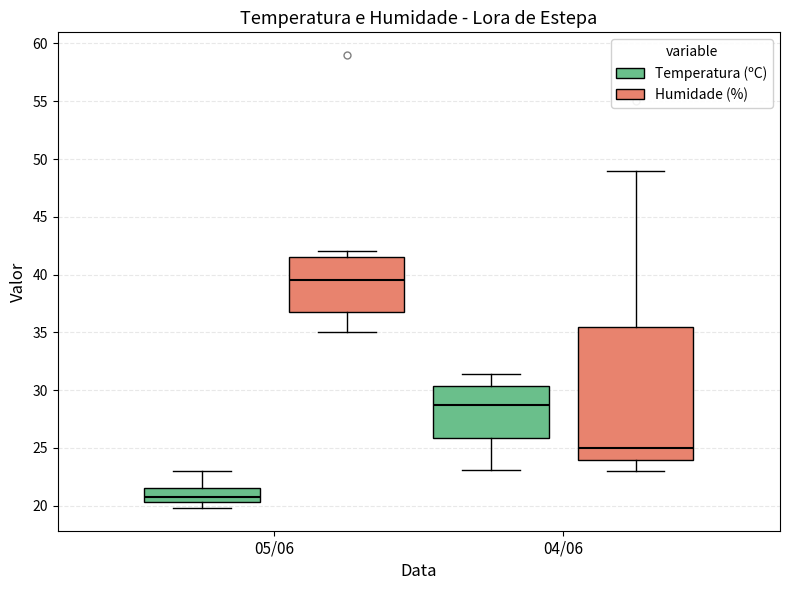

Where is the upper edge of the box for 05/06 (Temperatura (ºC)) on the y-axis? The values are not printed on the chart, so give them approximately, as read against the axis.

21.5